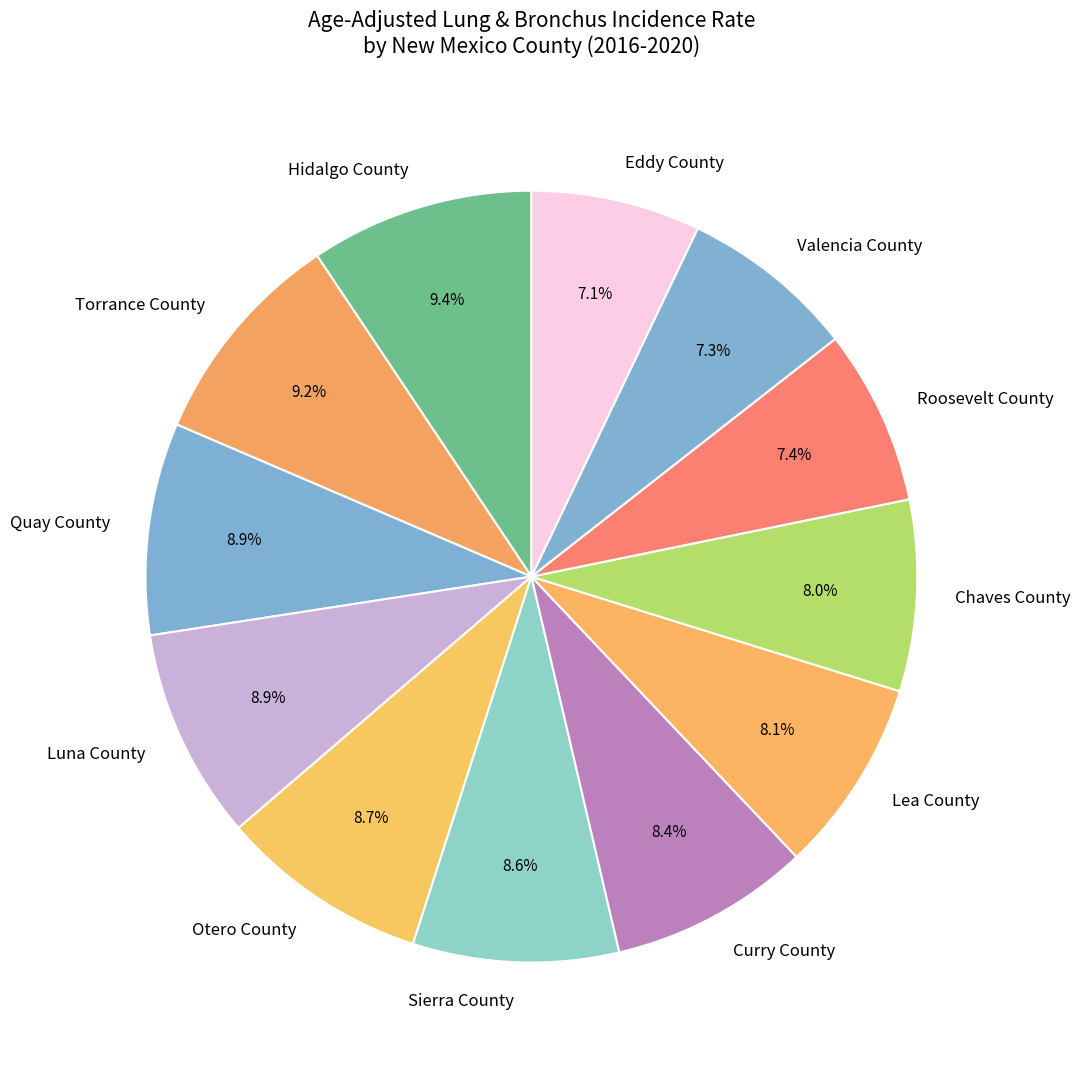

Approximately how many times larger is the value at Curry County compared to Torrance County?

0.9